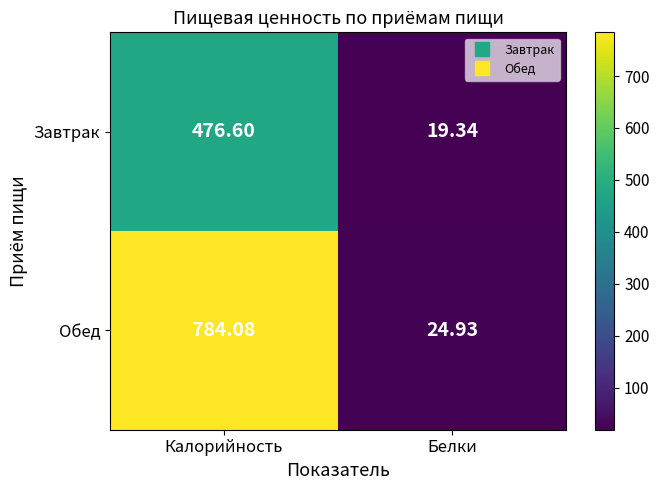

At which label is Завтрак closest to 247?

Белки